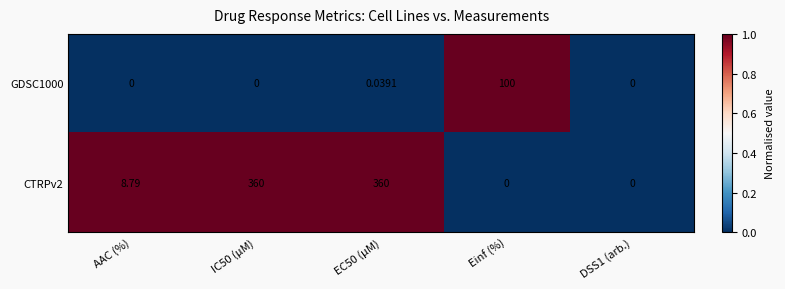

Where is CTRPv2 nearest to the value 180?

AAC (%)